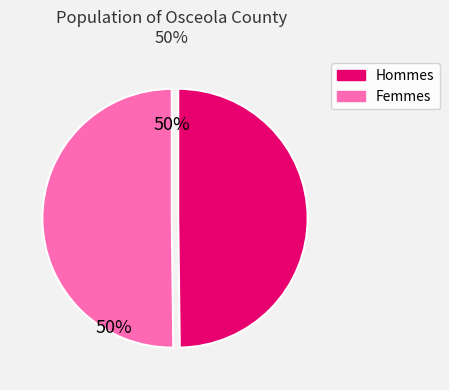

To the nearest percent, what is the average slice percentage?

50%